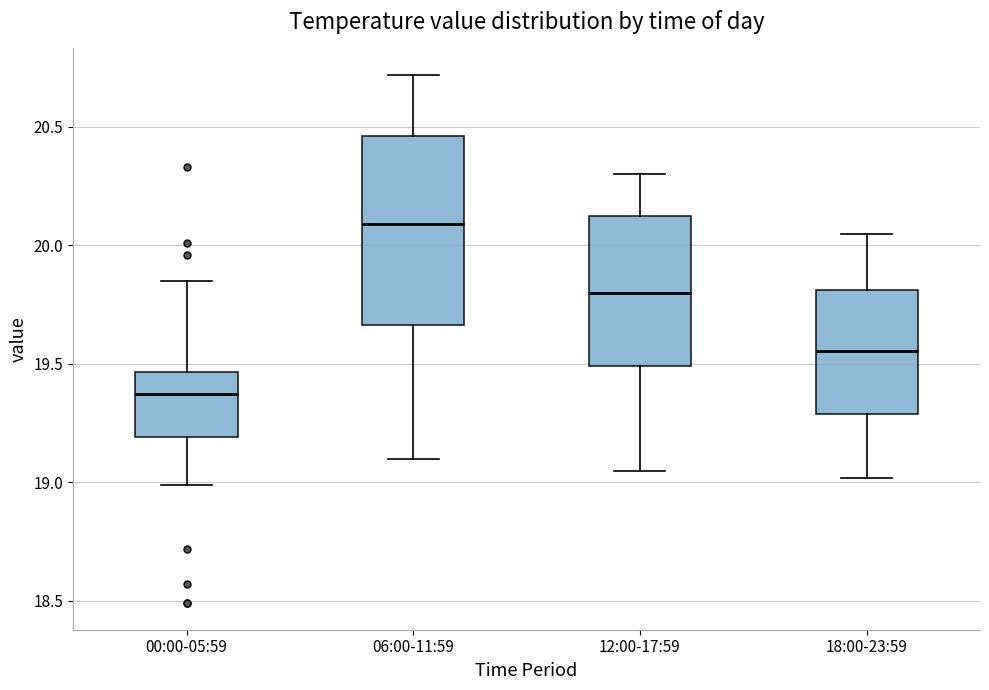

Which box's median line is the highest?

06:00-11:59